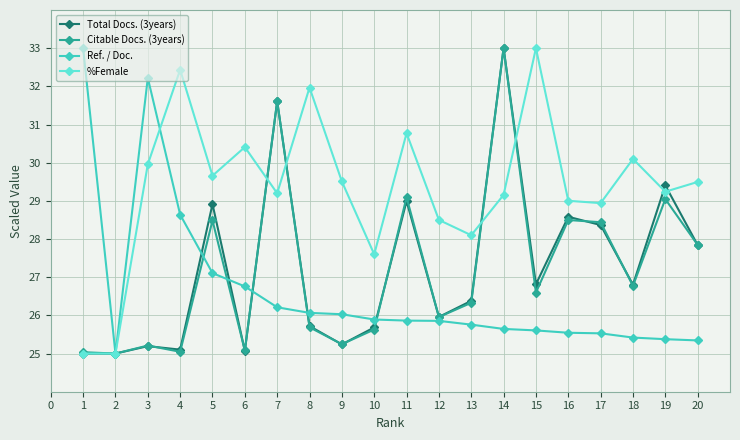

What is the spread (max minus min) of values at 16?

3.5